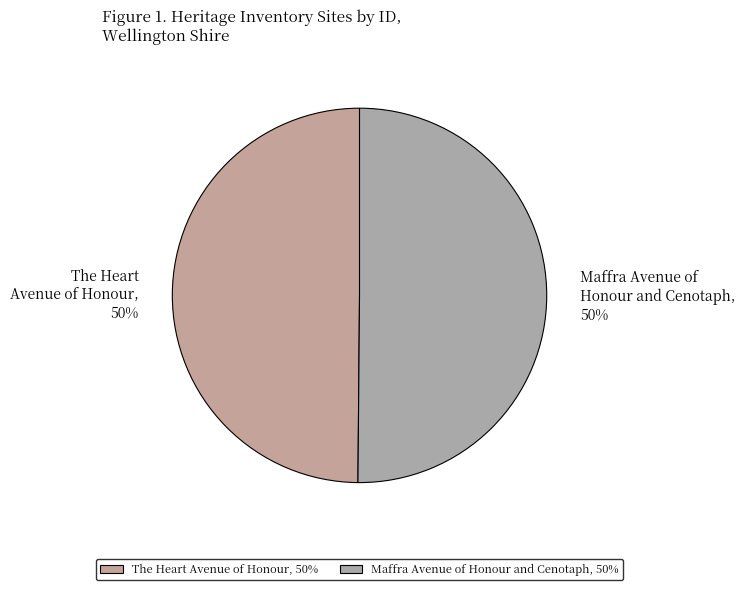

Approximately how many times larger is the value at Maffra Avenue of Honour and Cenotaph compared to The Heart Avenue of Honour?

1.0